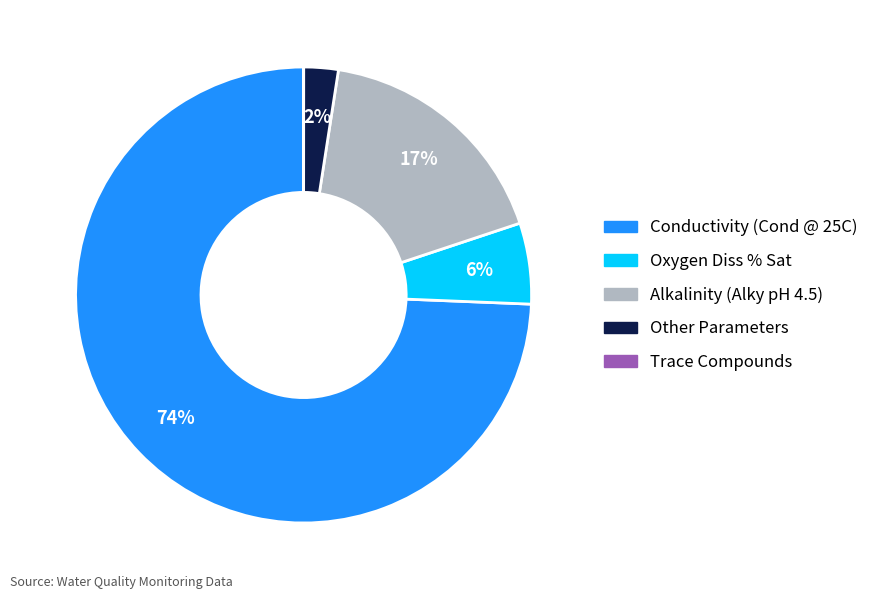

Is there a majority slice in this chart?

Yes